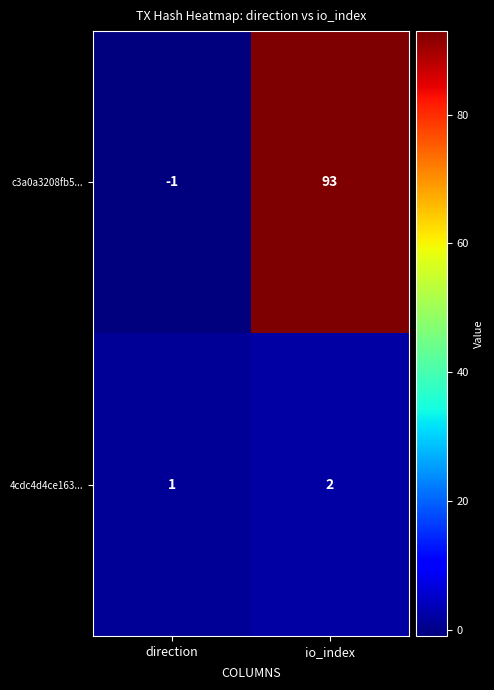

Rank the series by their average value, from highest to lowest.

c3a0a3208fb5..., 4cdc4d4ce163...